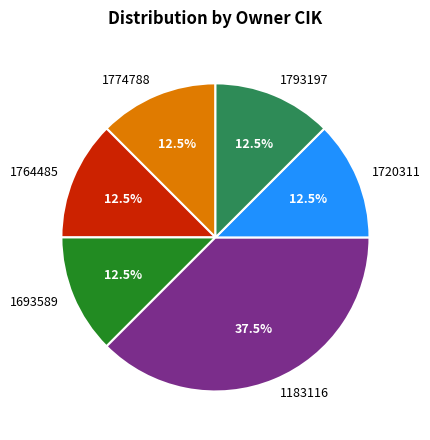

What is the ratio of the value at 1774788 to the value at 1793197?

1.0